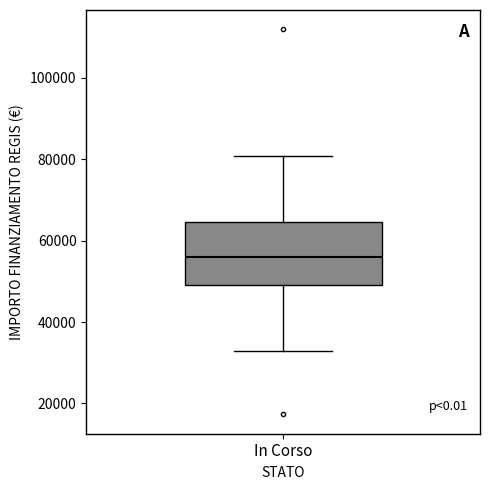

Read this box plot against the y-axis: the position of the median line, the range covered by the box, and the ends of both whiskers. The values are not printed on the chart, so give them approximately, as read against the axis.

median 56000, box 50000 to 64000, whiskers 32000 to 80000